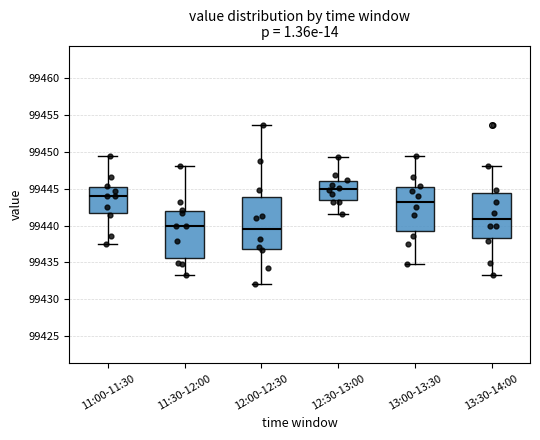

Which box is the tallest, from its lower edge to its upper edge?

12:00-12:30